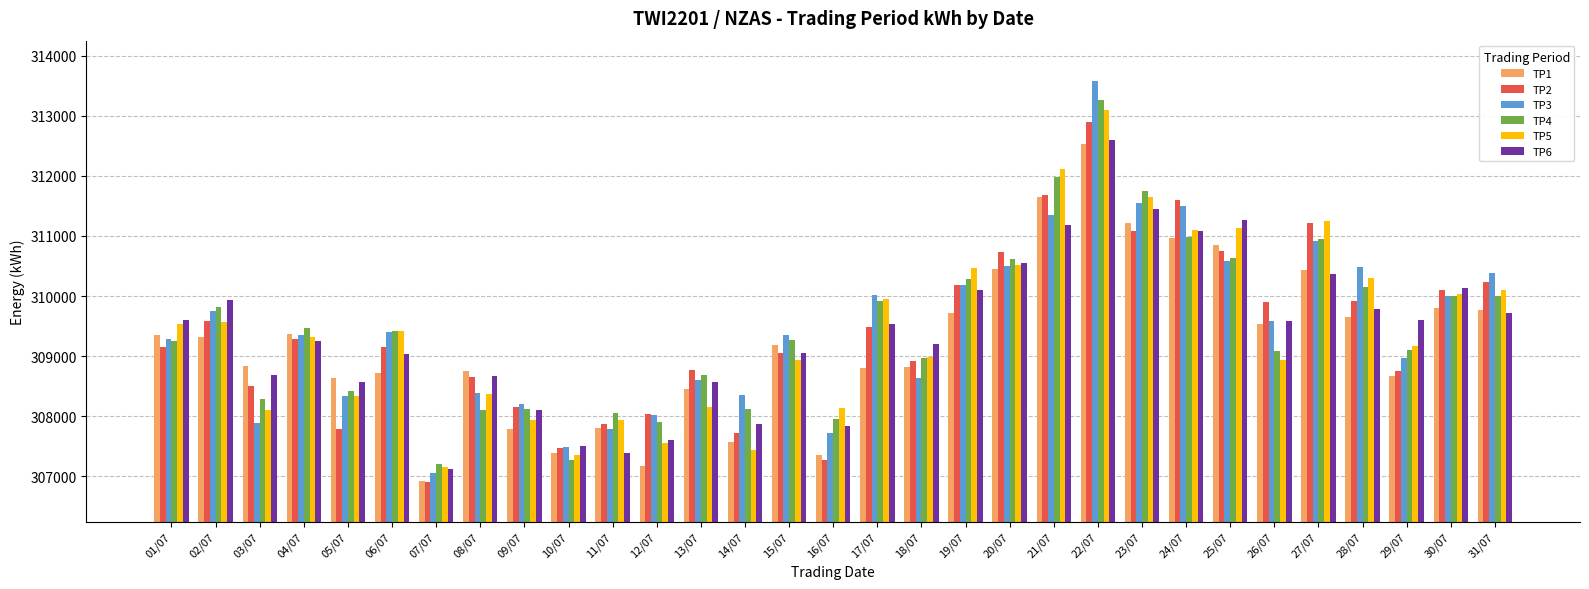

At which label does TP1 first exceed 309182?

01/07